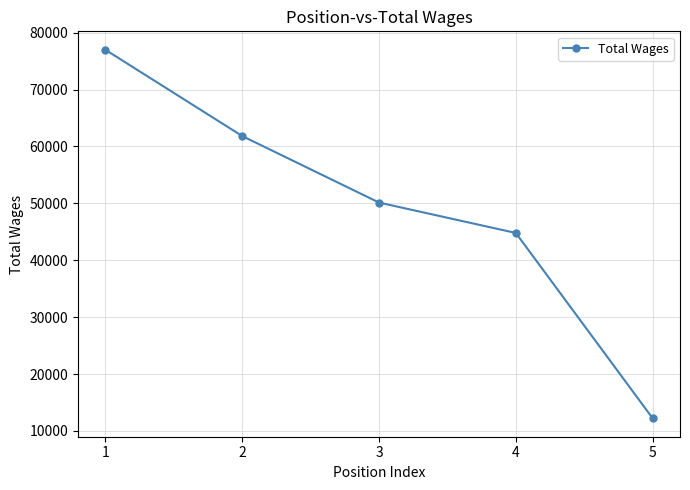

What is the difference between the second highest and second lowest values?

17036